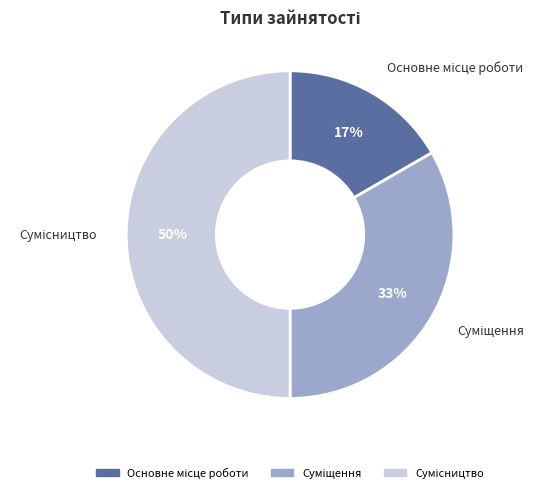

To the nearest percent, what is the average slice percentage?

33%